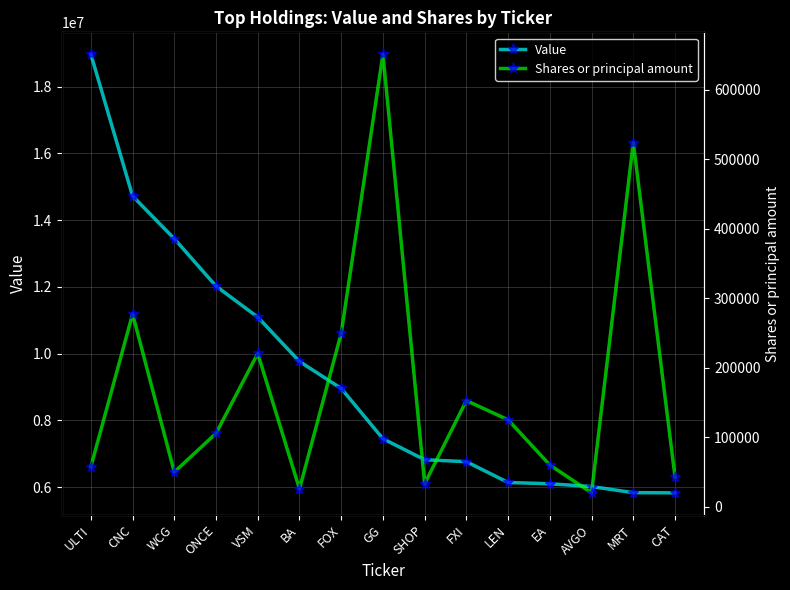

Reading left to right, what are all the values shown in this chart?

Value: ULTI=18974000	CNC=14723000	WCG=13444000	ONCE=12022000	VSM=11093000	BA=9764000	FOX=8956000	GG=7447000	SHOP=6818000	FXI=6760000	LEN=6136000	EA=6098000	AVGO=6014000	MRT=5831000	CAT=5826000
Shares or principal amount: ULTI=57473	CNC=277263	WCG=49838	ONCE=105569	VSM=220492	BA=25600	FOX=249623	GG=650974	SHOP=33000	FXI=152700	LEN=125000	EA=60000	AVGO=20000	MRT=523933	CAT=43000